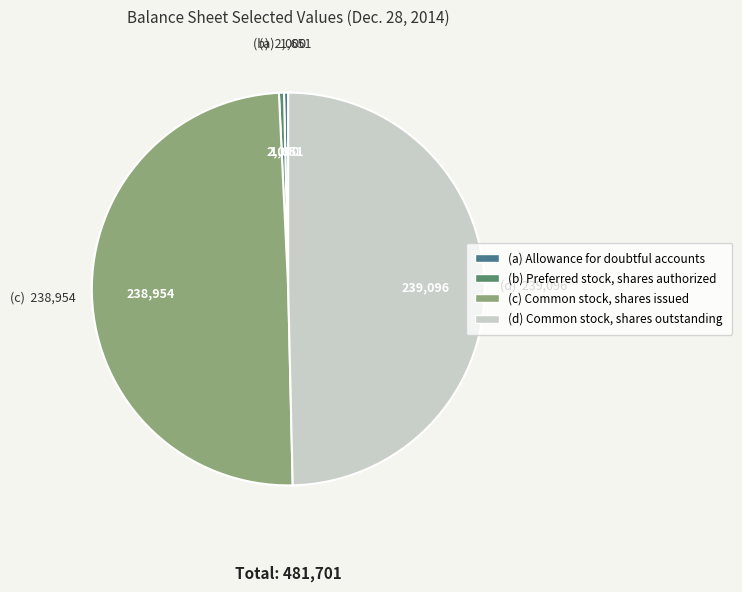

Is there a majority slice in this chart?

No